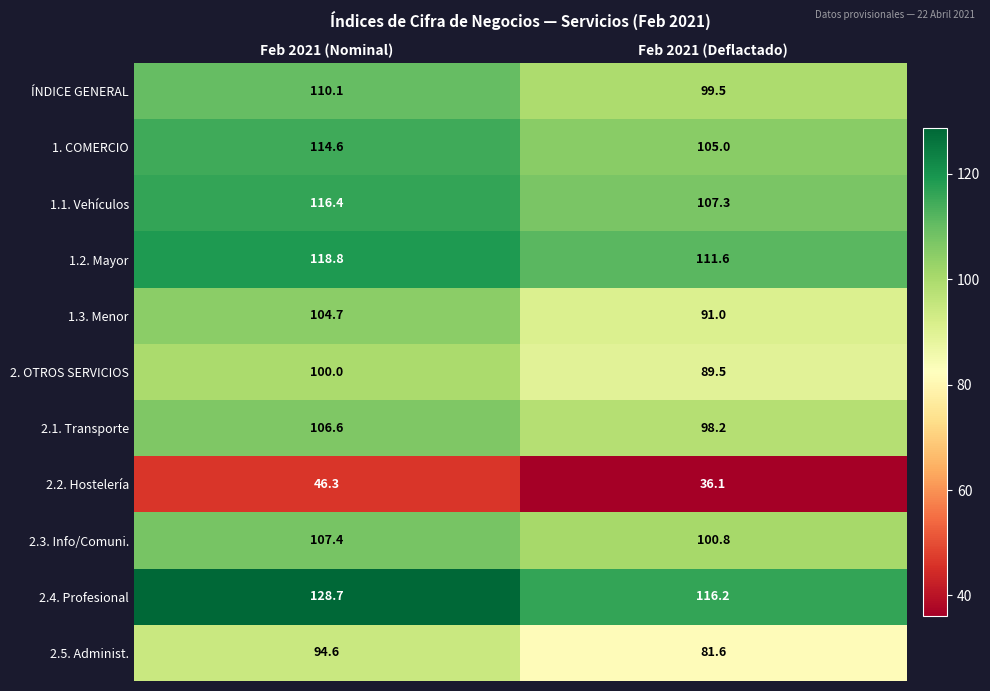

Which series has the largest total across all categories?

2.4. Profesional